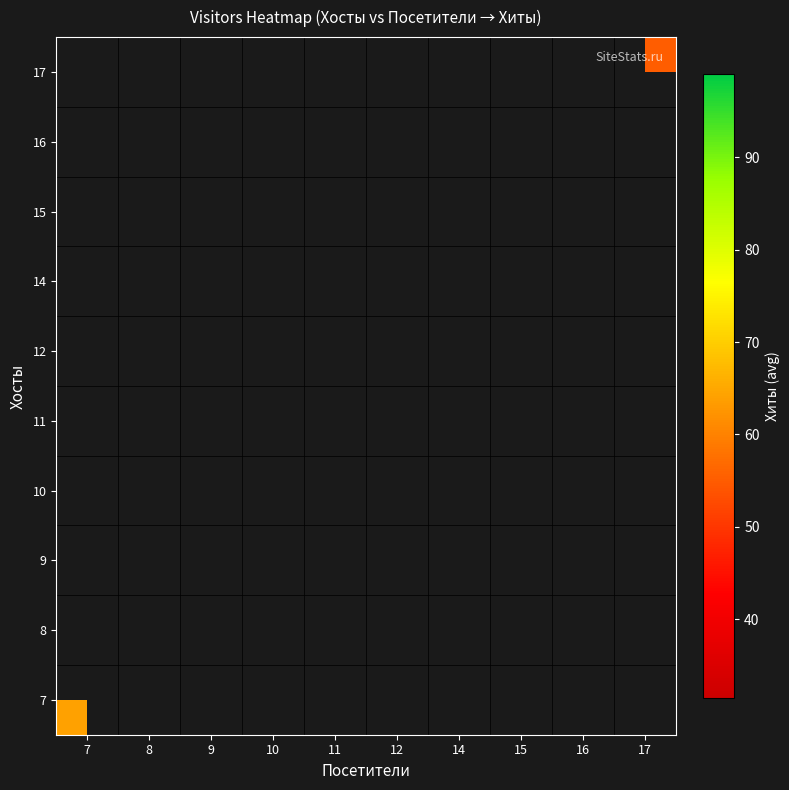

What is the greatest value displayed?

99.0